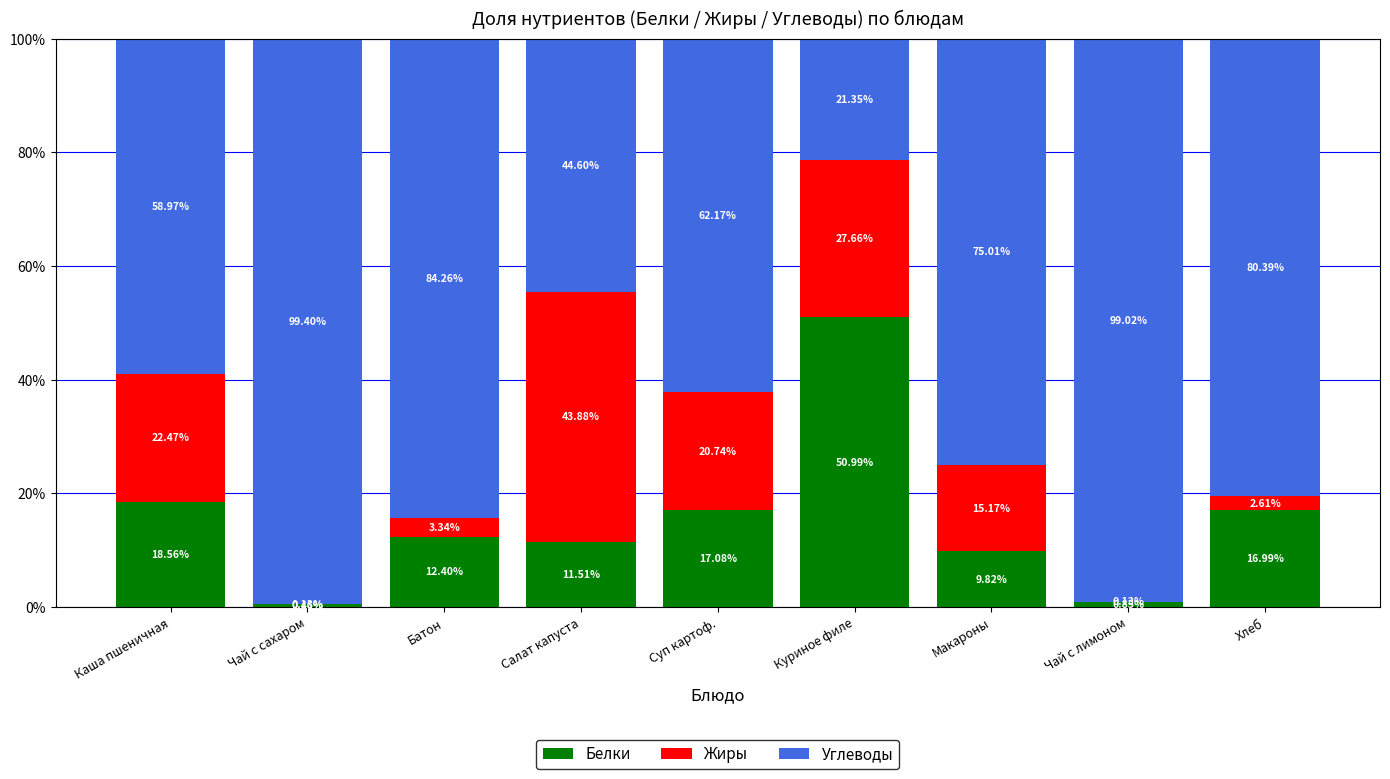

How many distinct data groups are displayed?

3